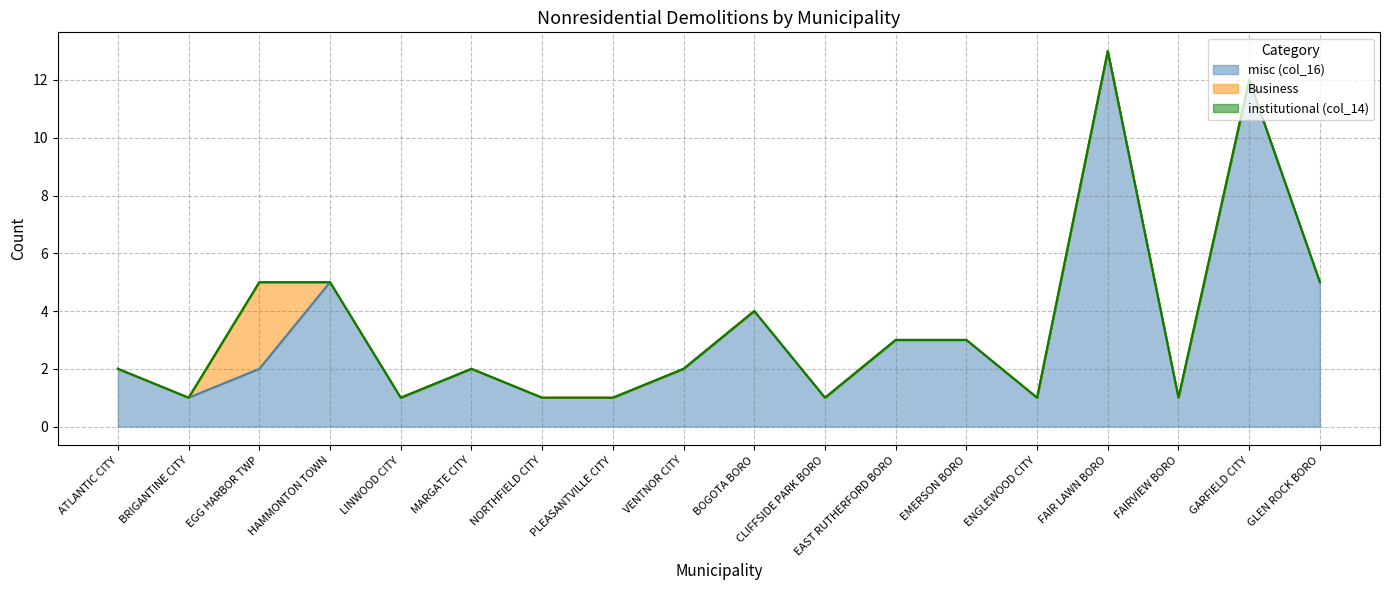

What position from the right is EMERSON BORO?

6